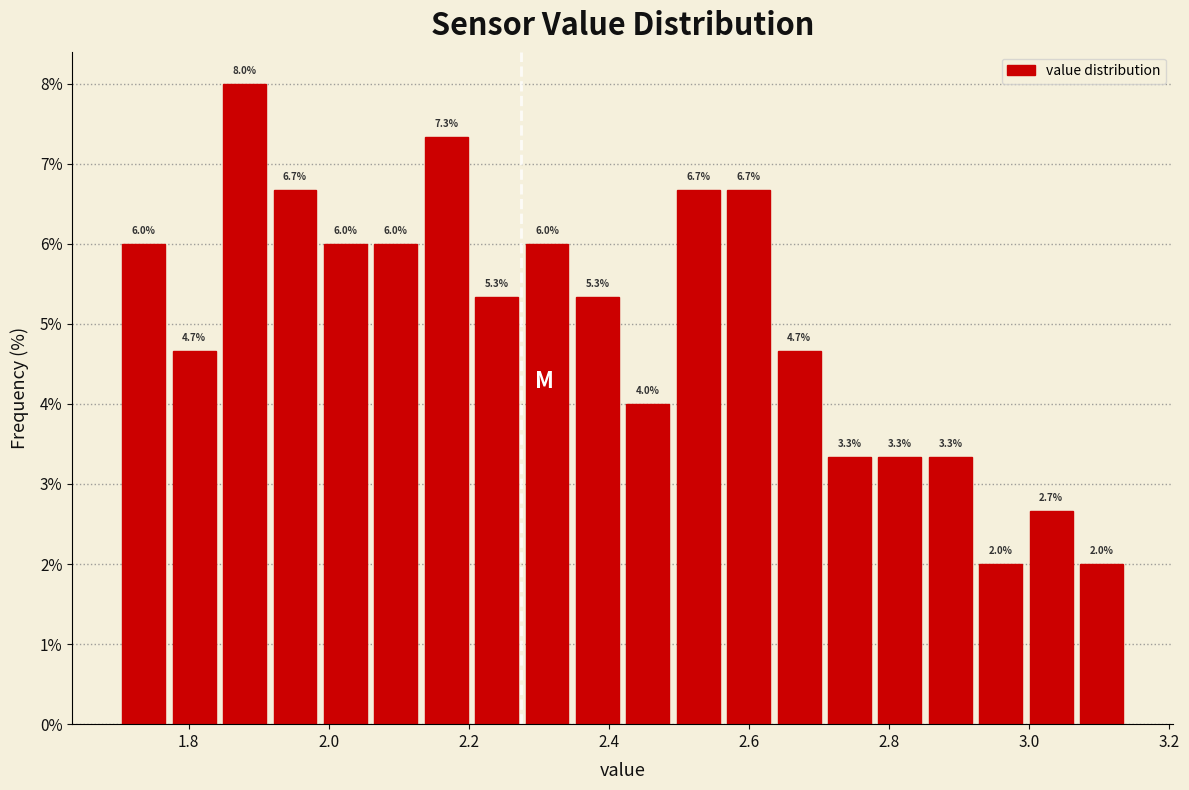

Read against the x-axis, roughly where is the centre of the tallest bar?

1.88